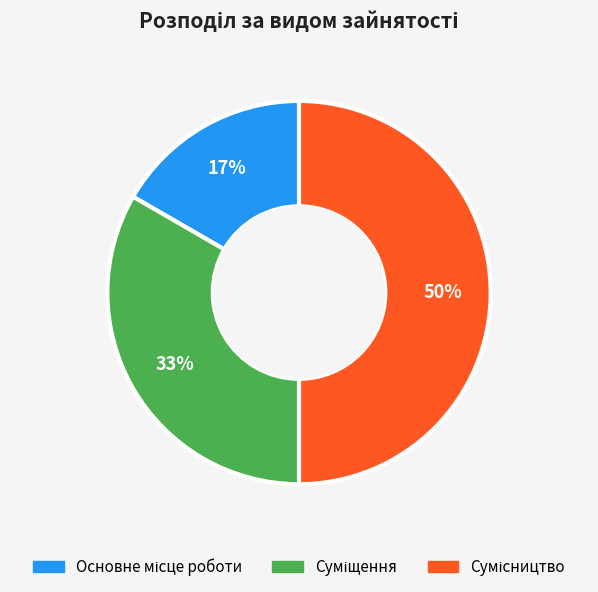

To the nearest percent, what is the average slice percentage?

33%